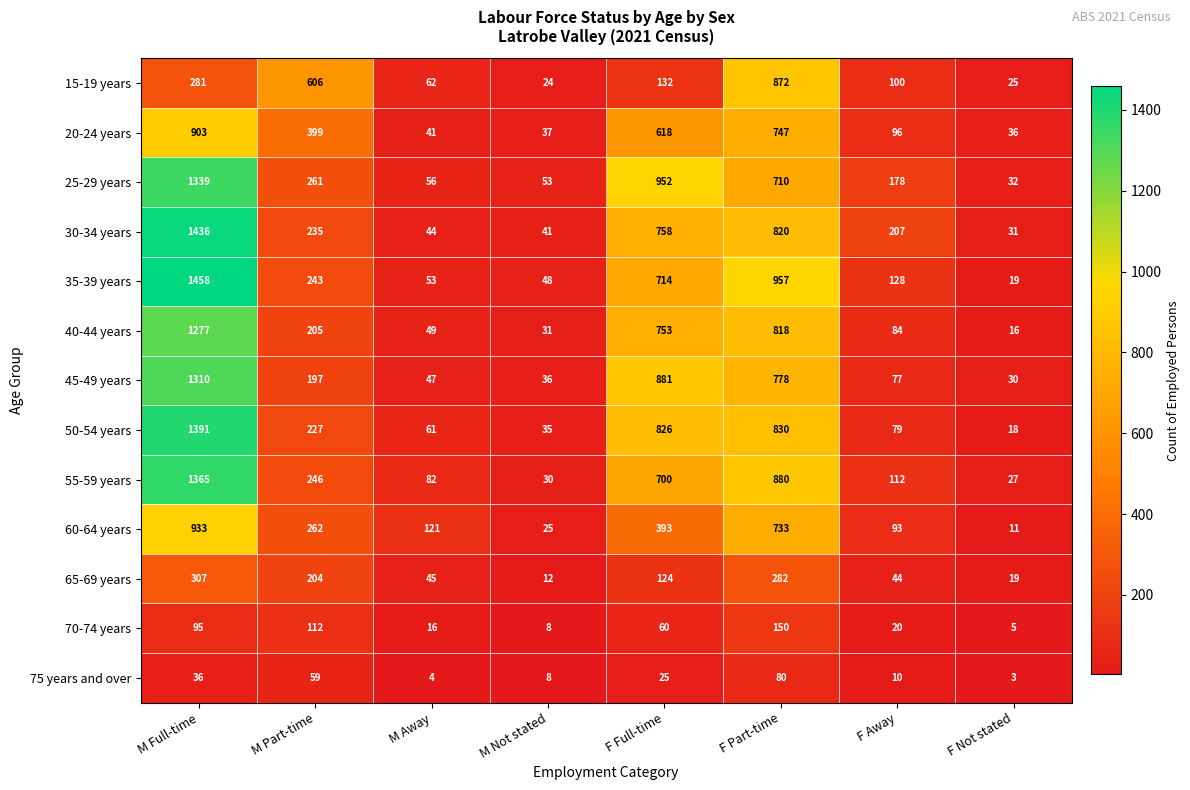

What is the difference between the maximum and minimum values in the 15-19 years series?

848